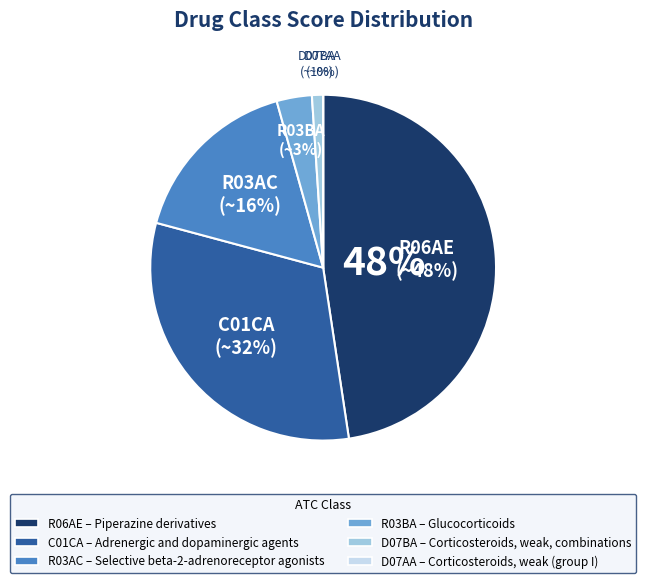

To the nearest percent, what is the difference between the R06AE and D07AA slice percentages?

48%